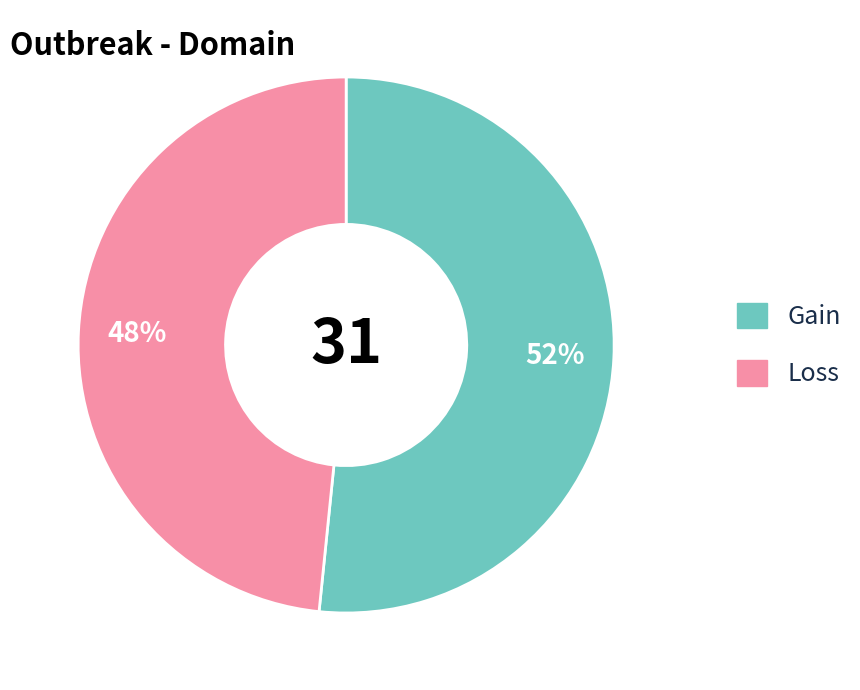

What is the largest slice in the pie chart?

Gain